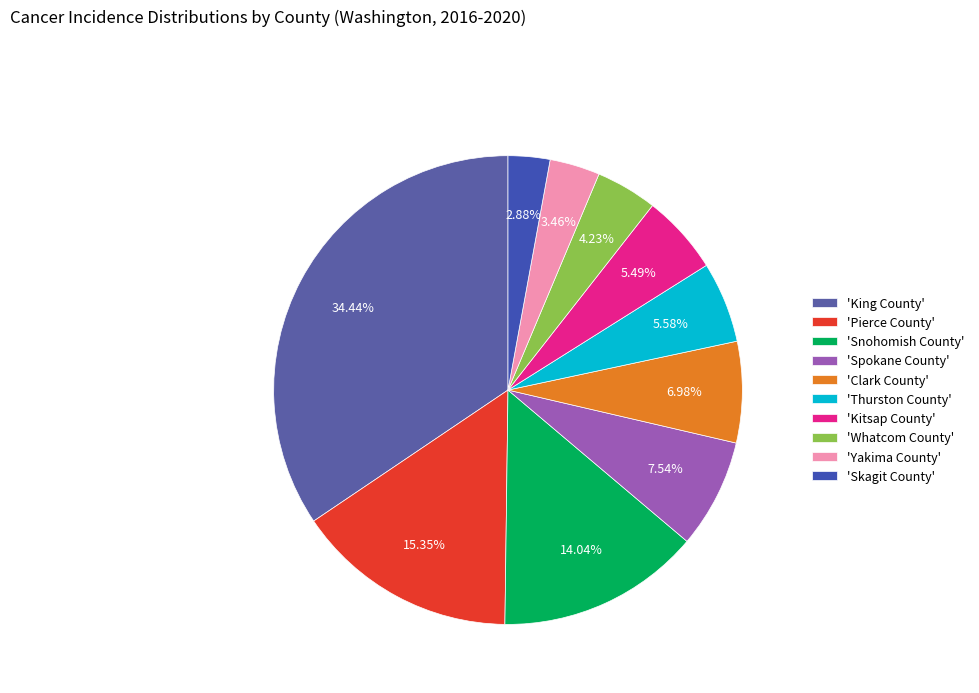

How many slices are in this pie chart?

10